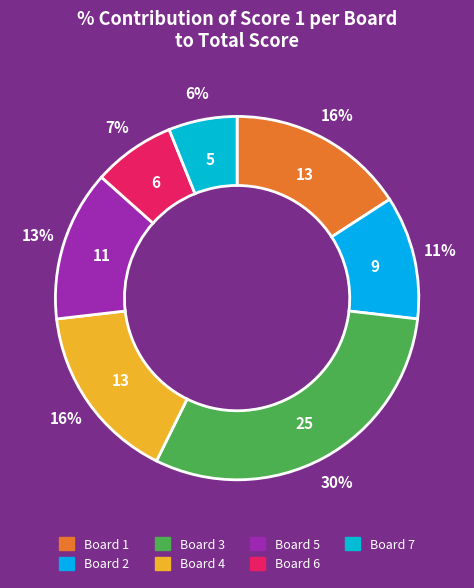

Combined, do Board 6 and Board 7 account for over 50%?

No